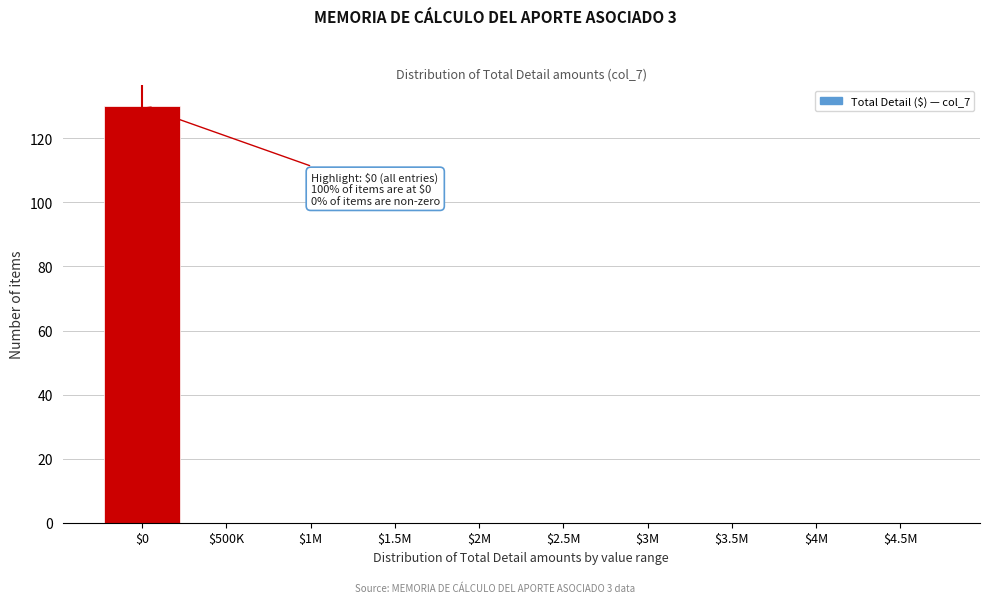

Which category has the highest value across all series?

$0